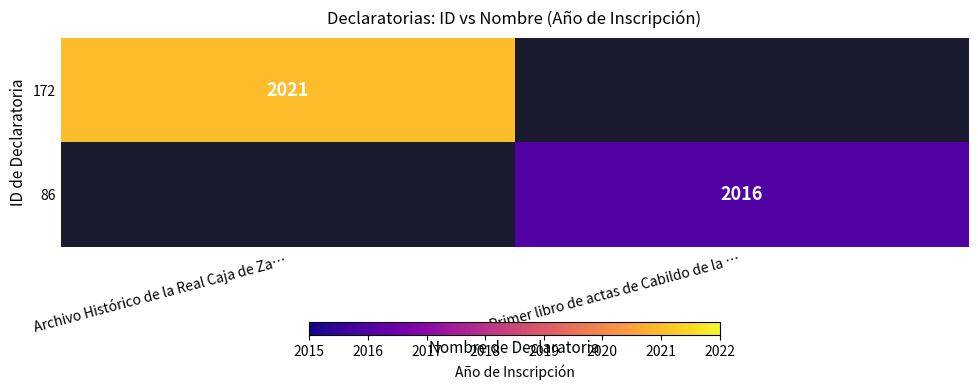

The value of 86 at Primer libro de actas de Cabildo de la … is 2016. True or false?

True